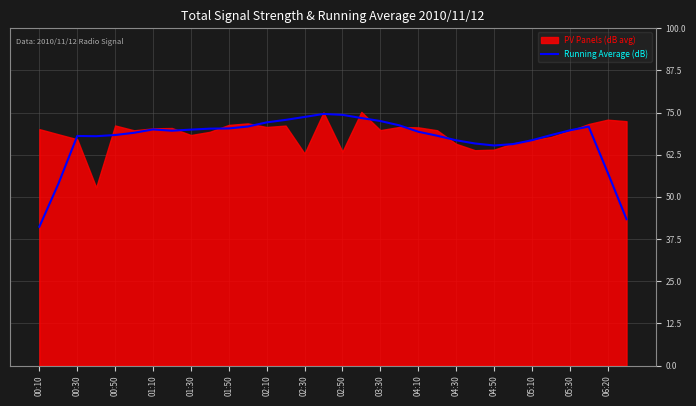

Reading right to left, extract all data points from this chart.

43.4	57.3	70.8	69.7	68.3	66.8	65.6	65.2	65.8	66.8	68.1	69.3	71.2	72.5	73.4	74.3	74.6	73.7	72.8	72.1	70.8	70.3	70.2	69.9	69.6	70.0	69.0	68.3	68.0	68.1	53.8	41.1